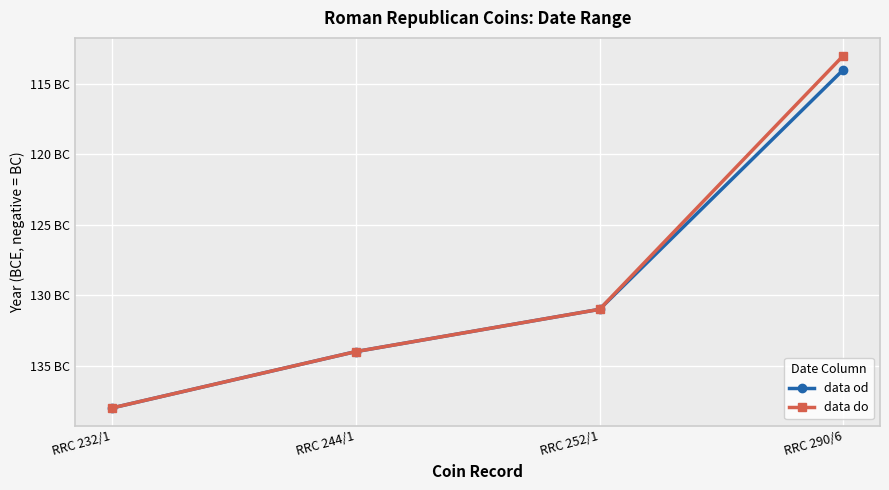

What is the difference between the maximum and second lowest values in the data od series?

20